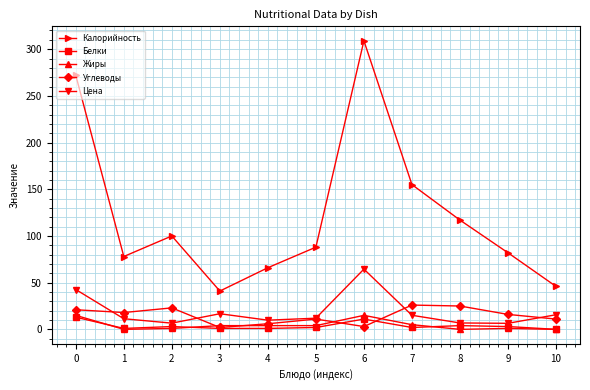

How many interior local valleys does the Цена series have?

3